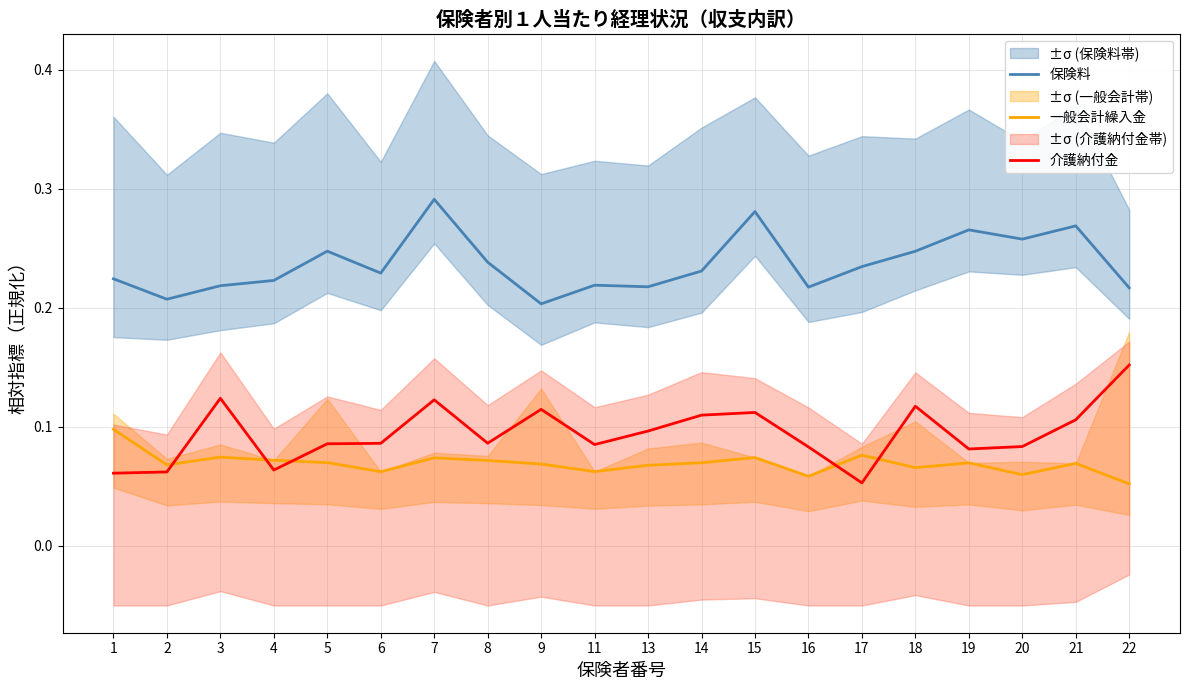

How many lines are shown in the chart?

3